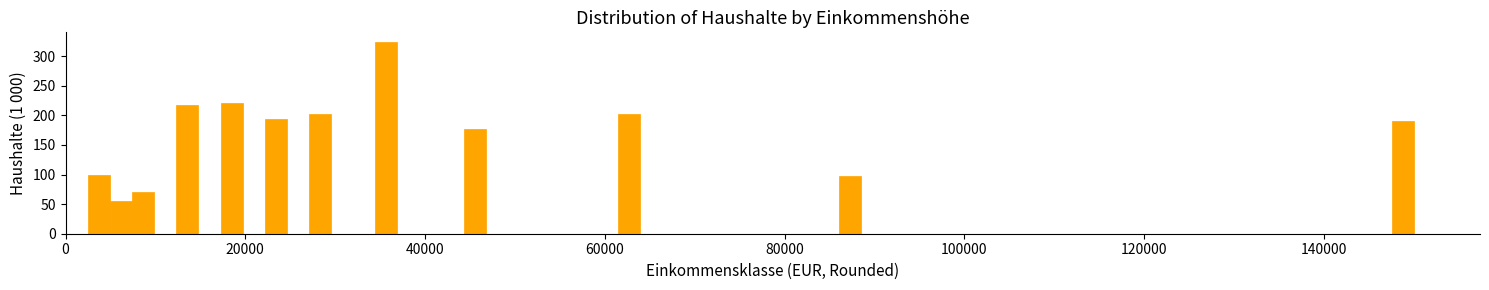

Read against the x-axis, roughly where is the centre of the tallest bar?

36000